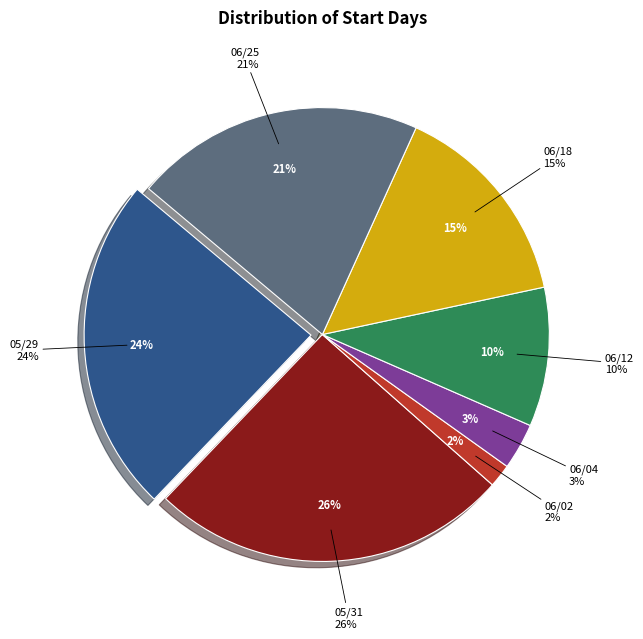

Is there any slice that represents more than half of the pie?

No